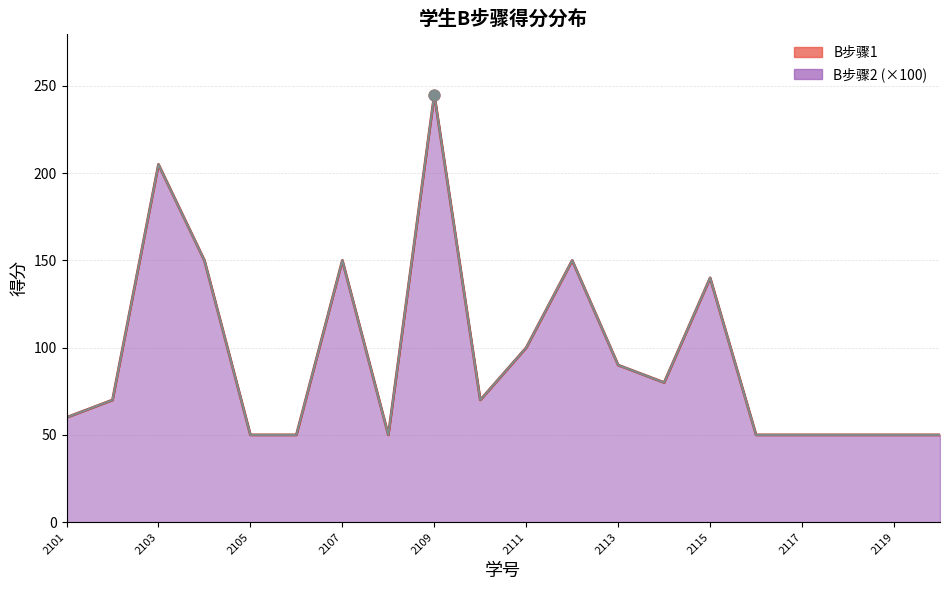

Which series reaches the minimum Y coordinate?

B步骤1 line